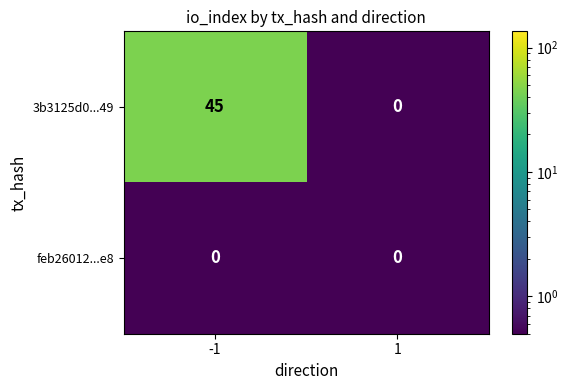

Rank the series by their average value, from lowest to highest.

feb26012...e8, 3b3125d0...49